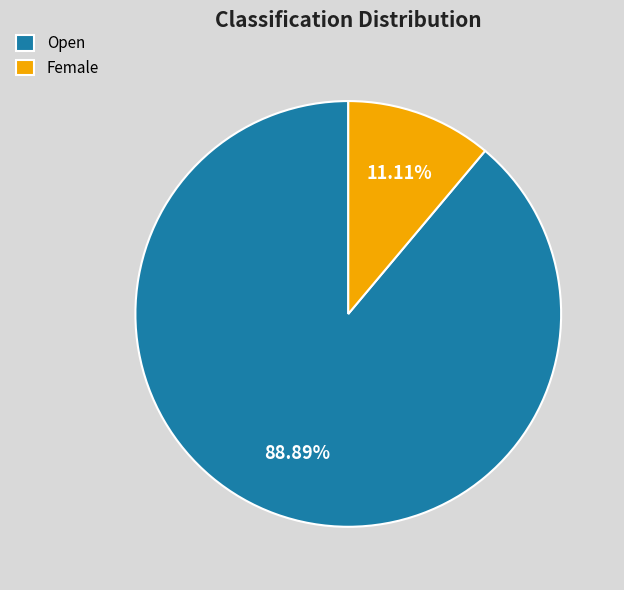

What percentage is the Female slice, to the nearest percent?

11%